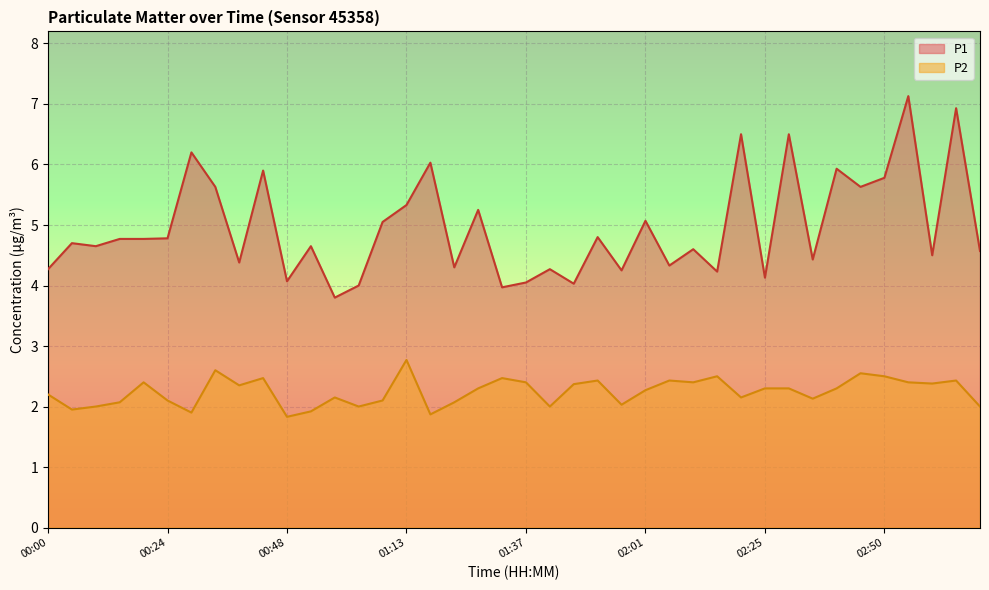

Which series changed the most between 00:14 and 00:39?

P1